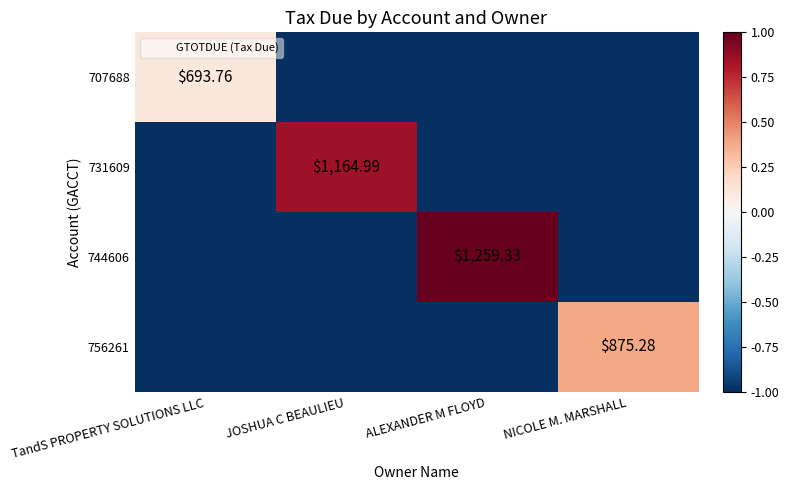

Count the 731609 values in the range -1 to 0.

3